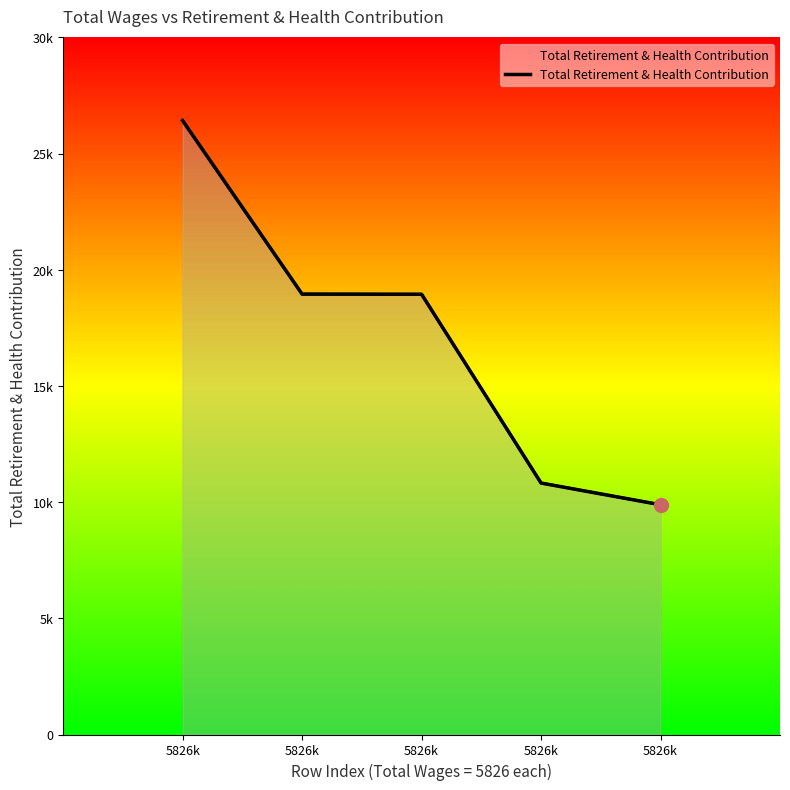

What is the sum of the values at 5826k and 5826k?

45378